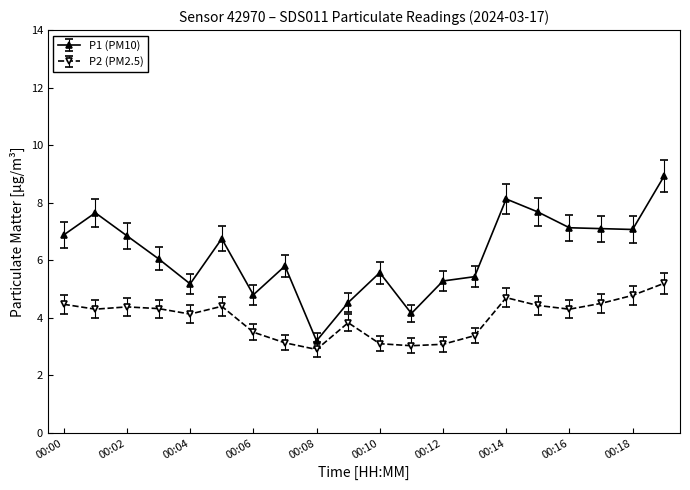

Which series has the largest range (max minus min)?

P1 (PM10)